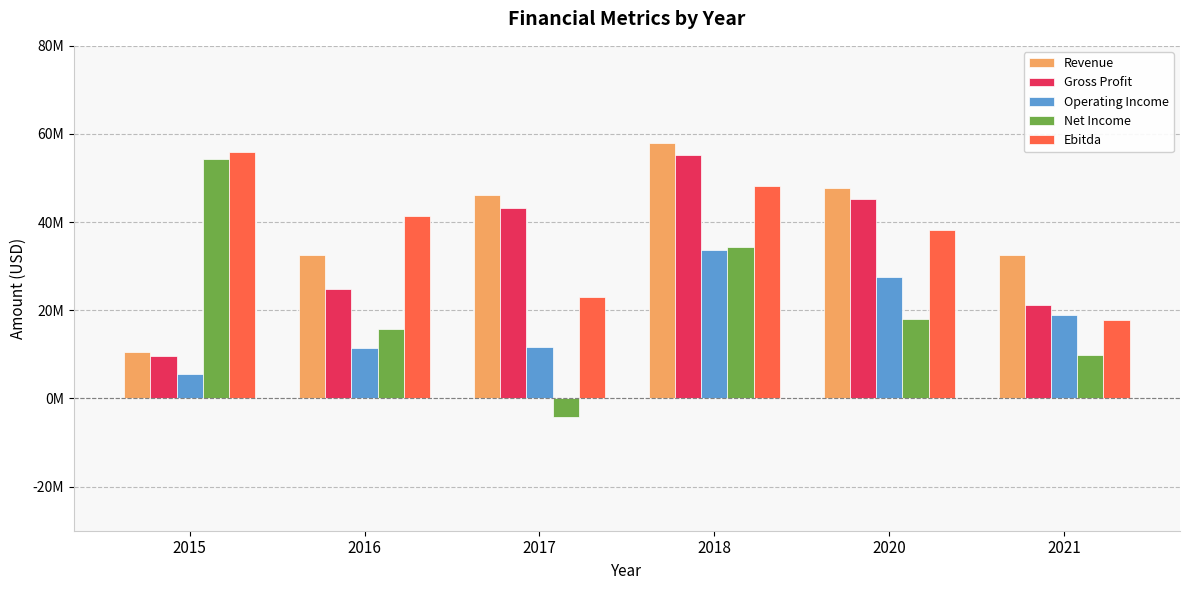

What is the difference between the maximum and minimum values in the Revenue series?

47417000